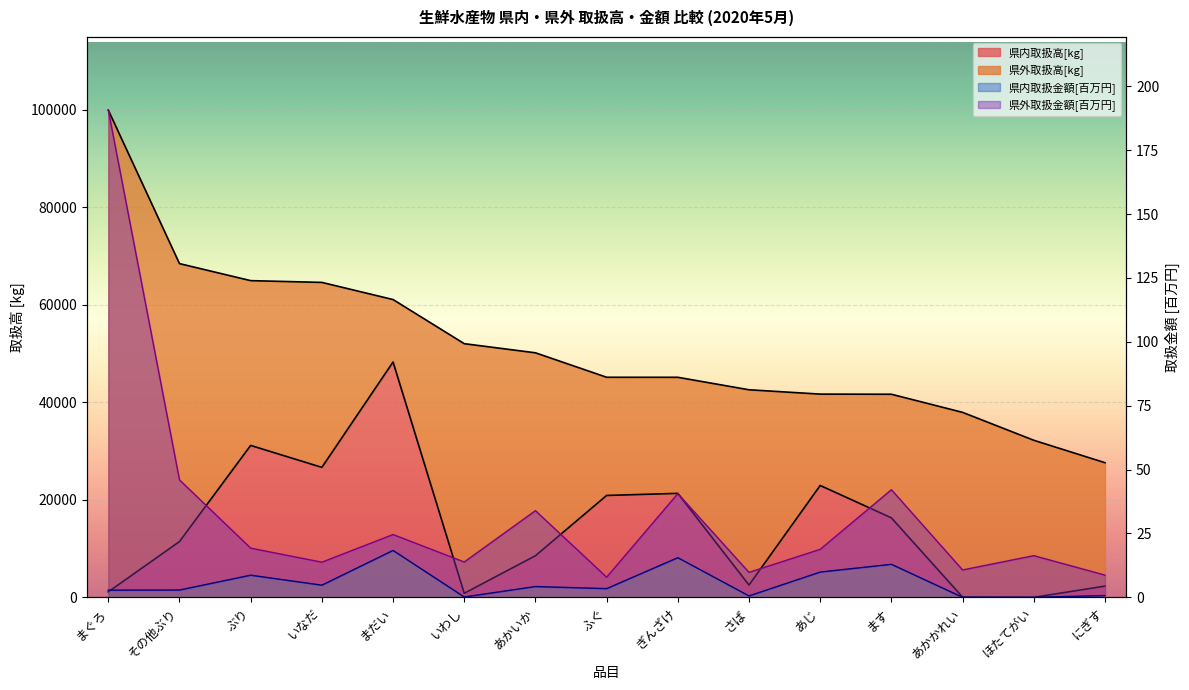

The 県外取扱金額[円] series shows 7.4 at ぶり. True or false?

False